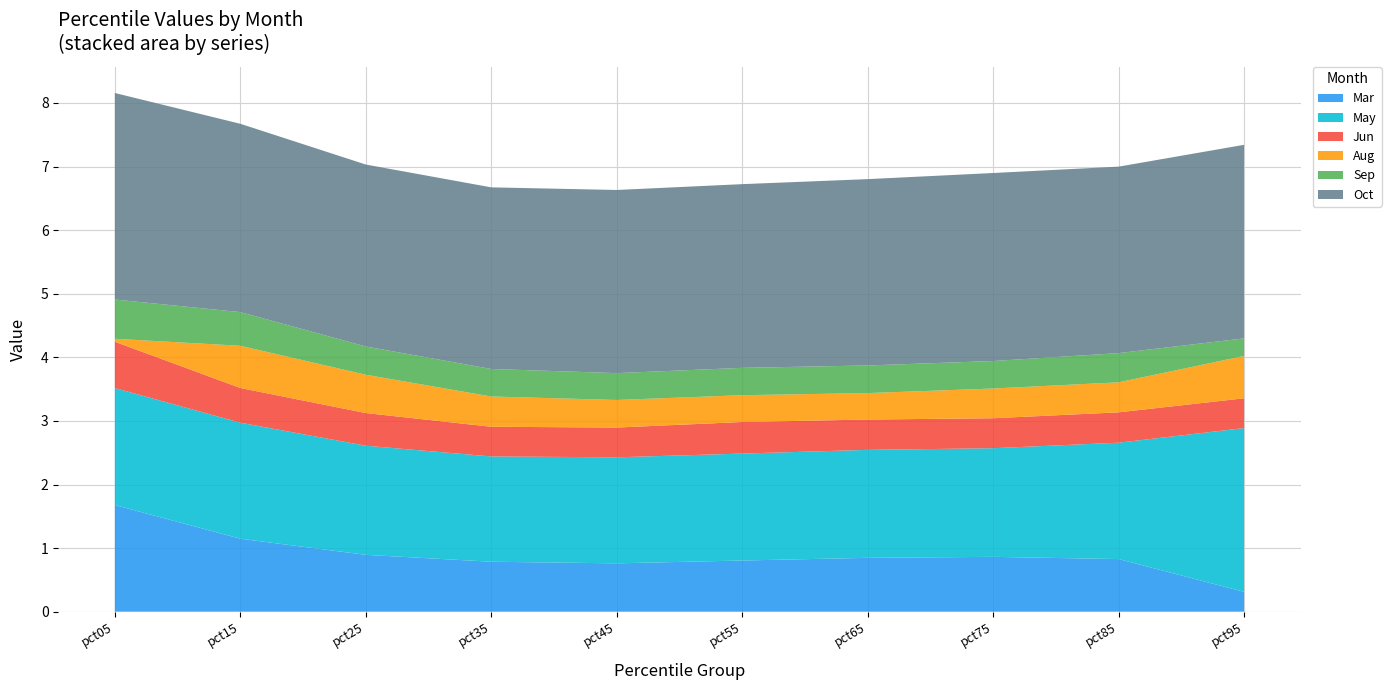

Reading left to right, extract all data points from this chart.

Mar: pct05=1.7	pct15=1.1	pct25=0.9	pct35=0.8	pct45=0.8	pct55=0.8	pct65=0.8	pct75=0.9	pct85=0.8	pct95=0.3
May: pct05=1.8	pct15=1.8	pct25=1.7	pct35=1.7	pct45=1.7	pct55=1.7	pct65=1.7	pct75=1.7	pct85=1.8	pct95=2.6
Jun: pct05=0.7	pct15=0.5	pct25=0.5	pct35=0.5	pct45=0.5	pct55=0.5	pct65=0.5	pct75=0.5	pct85=0.5	pct95=0.5
Aug: pct05=0.0	pct15=0.7	pct25=0.6	pct35=0.5	pct45=0.4	pct55=0.4	pct65=0.4	pct75=0.5	pct85=0.5	pct95=0.7
Sep: pct05=0.6	pct15=0.5	pct25=0.4	pct35=0.4	pct45=0.4	pct55=0.4	pct65=0.4	pct75=0.4	pct85=0.5	pct95=0.3
Oct: pct05=3.2	pct15=3.0	pct25=2.9	pct35=2.9	pct45=2.9	pct55=2.9	pct65=2.9	pct75=3.0	pct85=2.9	pct95=3.0